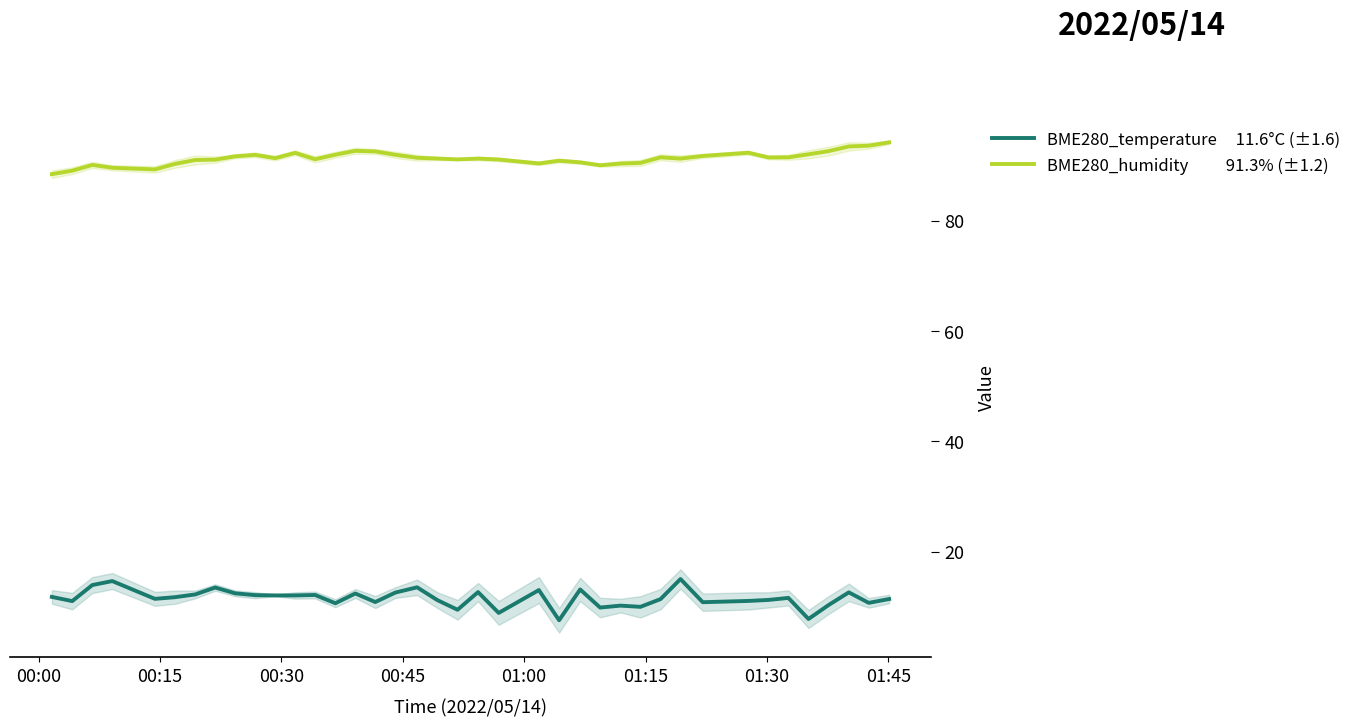

Reading left to right, what are all the values shown in this chart?

BME280_temperature: 11.8	11.0	13.9	14.7	11.4	11.7	12.2	13.5	12.4	12.1	12.1	12.1	12.1	10.6	12.4	10.8	12.6	13.5	11.2	9.4	12.7	8.9	13.0	7.5	13.1	9.8	10.2	10.0	11.4	15.0	10.8	11.1	11.2	11.6	7.8	10.3	12.6	10.7	11.4
BME280_humidity: 88.4	89.0	90.1	89.6	89.3	90.3	91.0	91.0	91.6	91.9	91.3	92.3	91.1	91.9	92.6	92.5	91.9	91.4	91.2	91.1	91.2	91.1	90.3	90.8	90.5	90.0	90.3	90.5	91.5	91.2	91.7	92.3	91.4	91.5	92.0	92.6	93.4	93.6	94.2